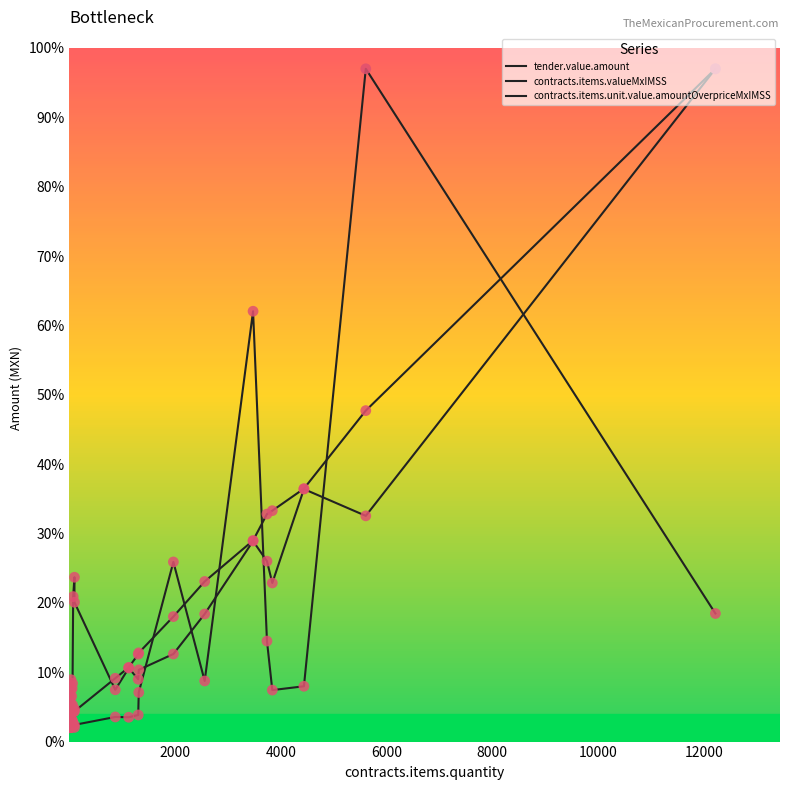

Which series reaches the maximum Y coordinate?

tender.value.amount